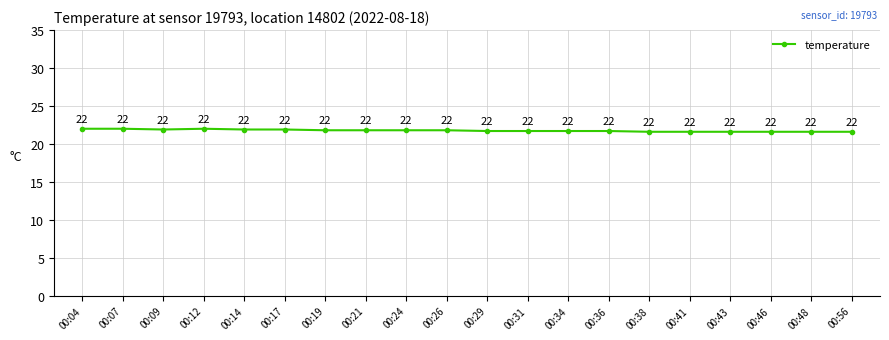

What is the difference between the maximum and second lowest values?

0.4